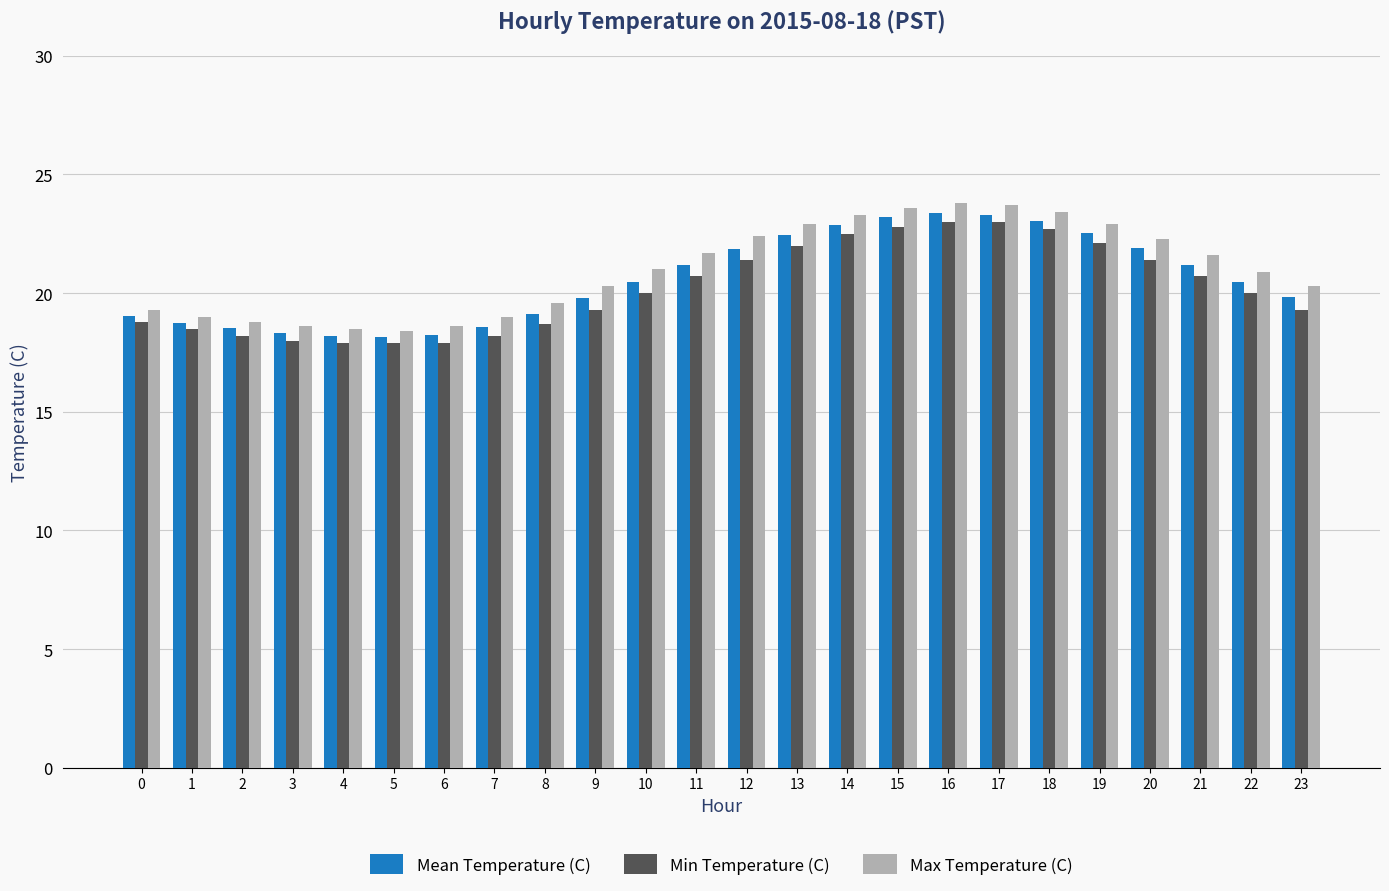

Rank the series by their maximum value, from highest to lowest.

Max Temperature (C), Mean Temperature (C), Min Temperature (C)